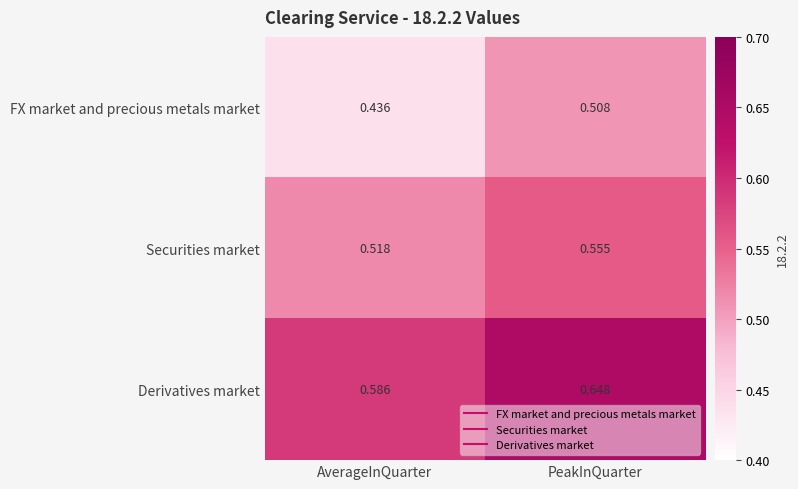

Rank the series at PeakInQuarter from lowest to highest value.

FX market and precious metals market, Securities market, Derivatives market